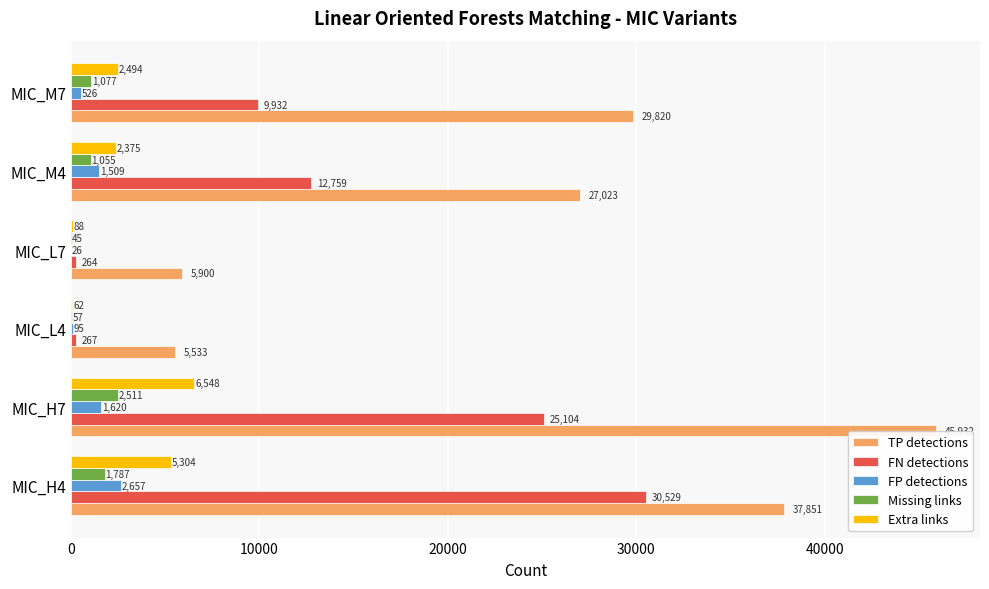

What is the greatest value displayed?

45932